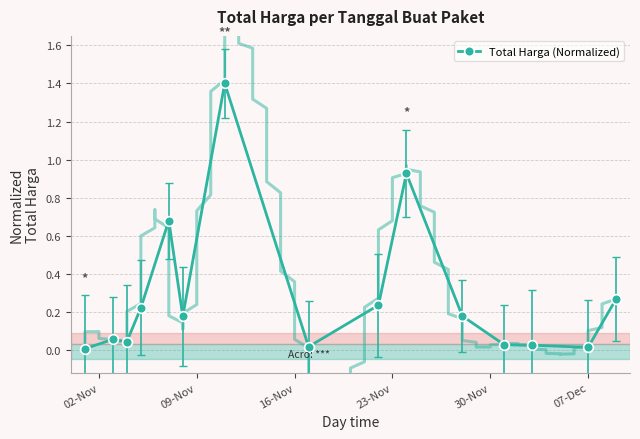

True or false: Total Harga (Normalized) has more than 2 interior local peaks.

True